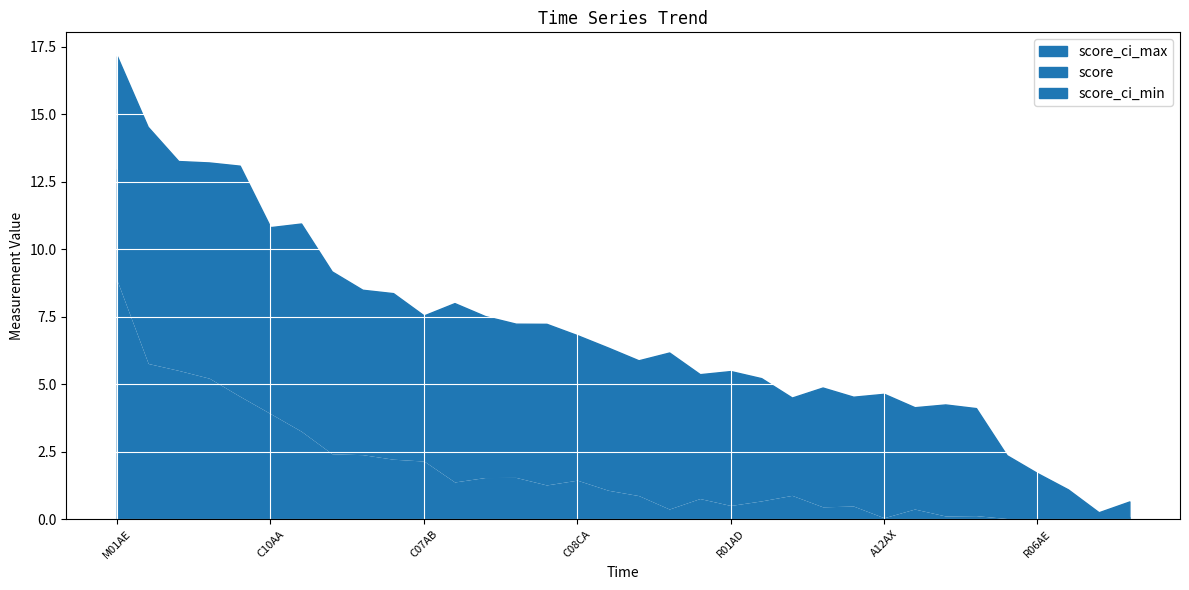

Is the value of score at C07AB greater than the value of score_ci_max at C09AA?

No